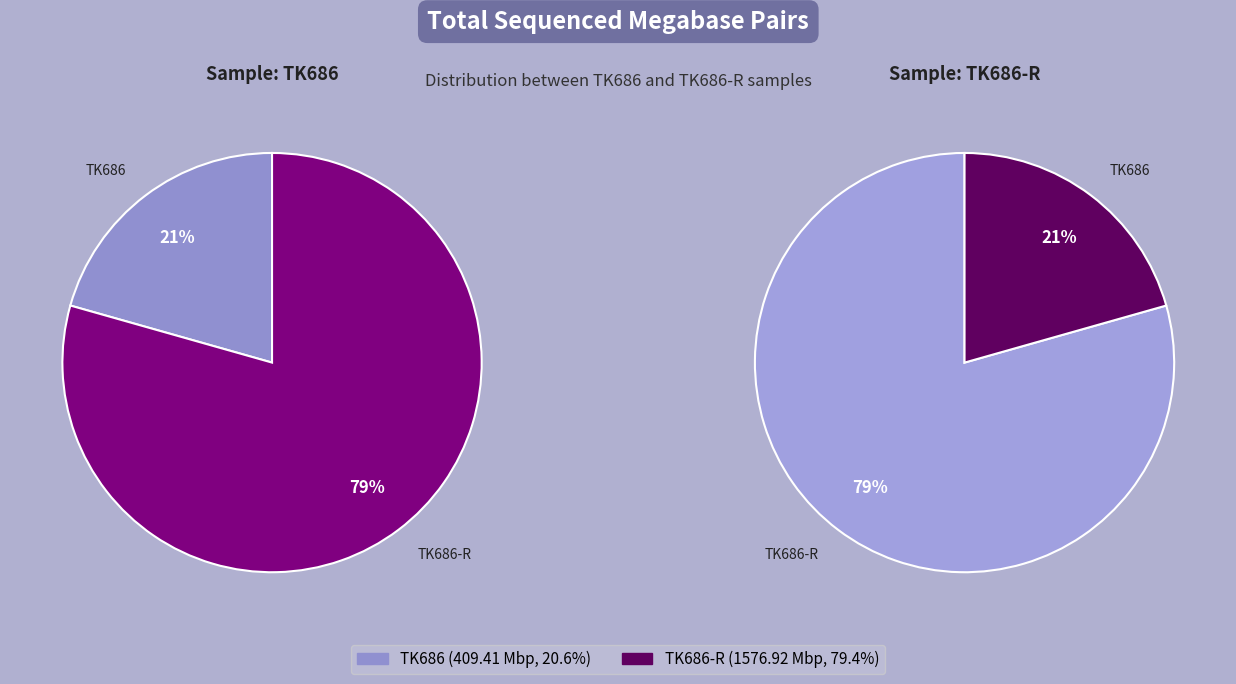

To the nearest percent, what is the difference between the TK686-R and TK686 slice percentages?

59%